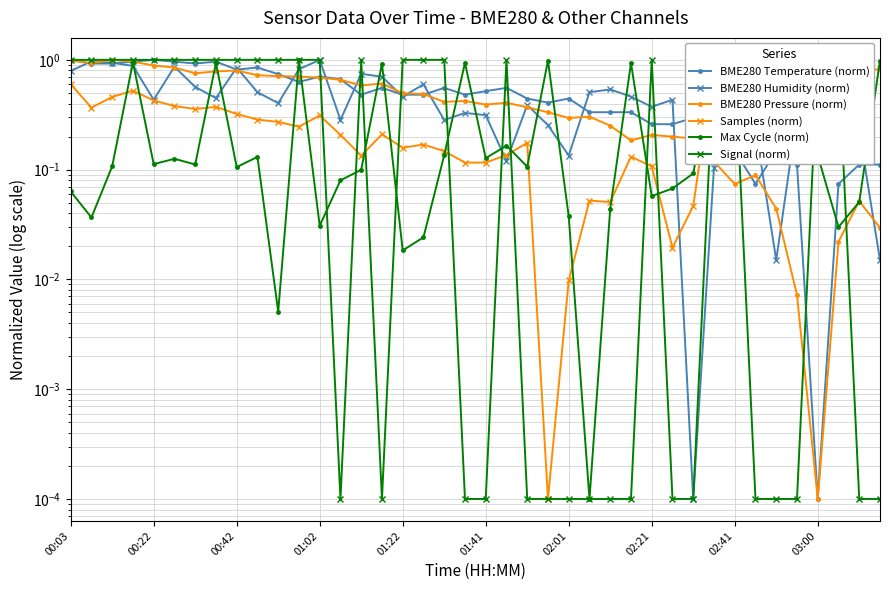

In BME280 Pressure (norm), how many points are higher than both neighbors (excluding endpoints)?

9